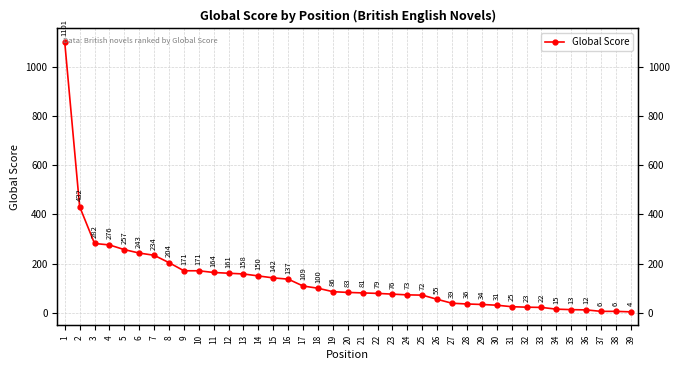

Rank the categories by value from lowest to highest.

39, 37, 38, 36, 35, 34, 33, 32, 31, 30, 29, 28, 27, 26, 25, 24, 23, 22, 21, 20, 19, 18, 17, 16, 15, 14, 13, 12, 11, 9, 10, 8, 7, 6, 5, 4, 3, 2, 1